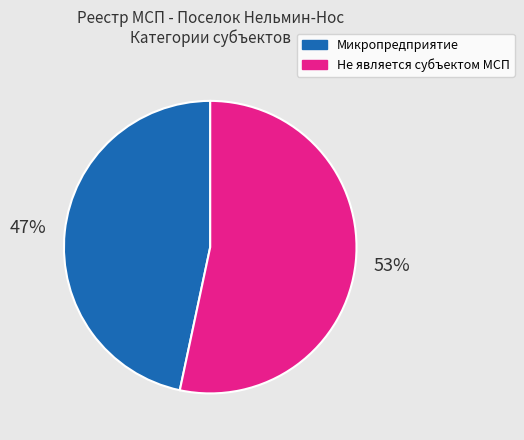

Which slice is the smallest?

Микропредприятие